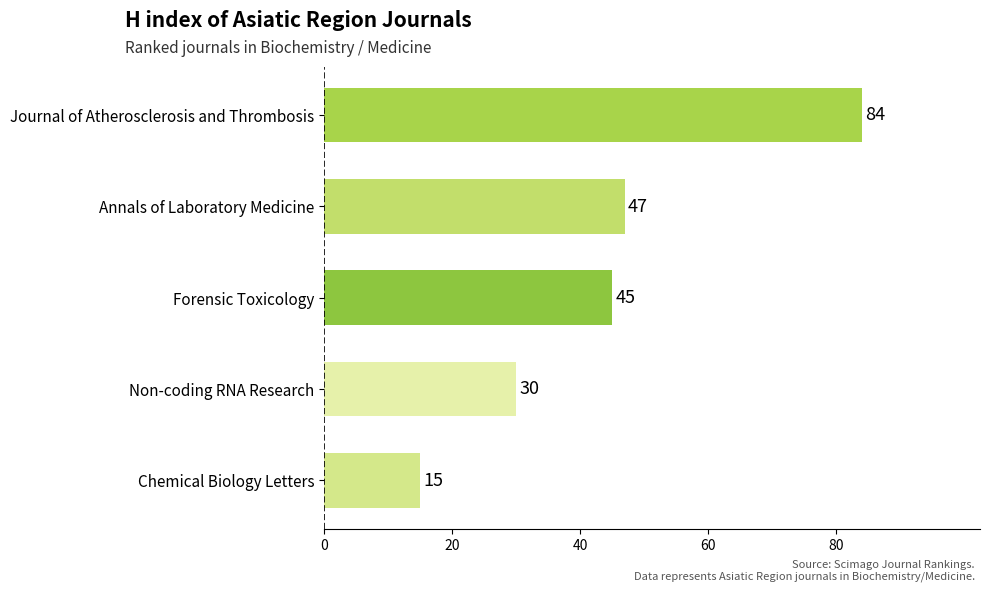

Reading top to bottom, transcribe all the data shown in this chart.

Journal of Atherosclerosis and Thrombosis=84	Annals of Laboratory Medicine=47	Forensic Toxicology=45	Non-coding RNA Research=30	Chemical Biology Letters=15